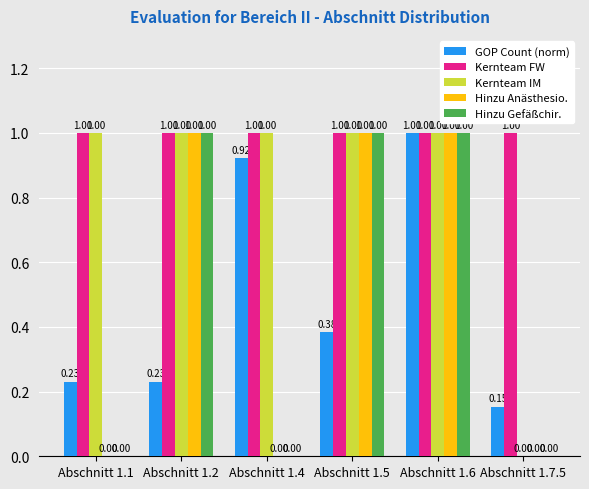

How many series are shown in this chart?

5